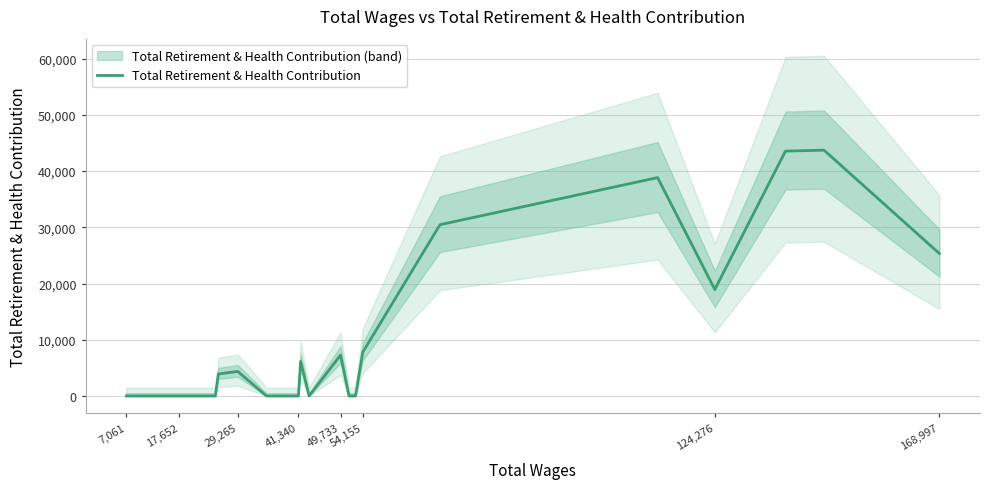

How many data points does each series have?

22